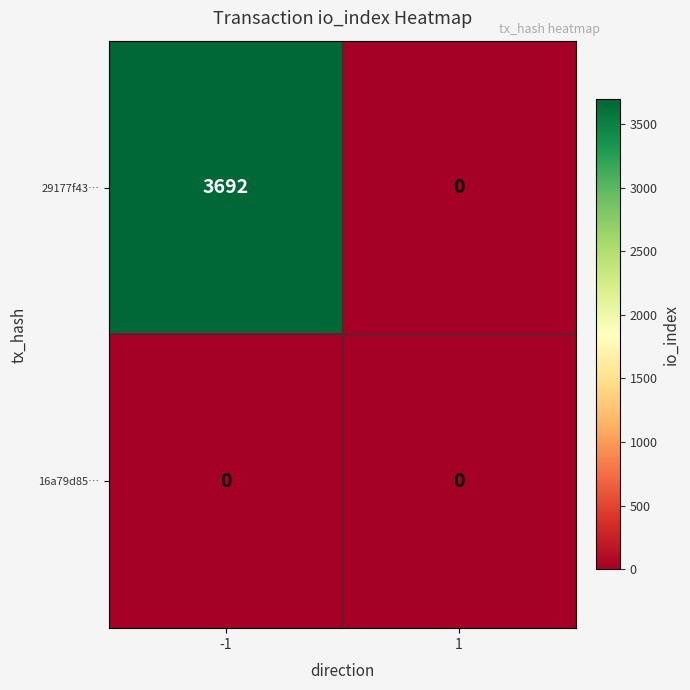

Which series has the largest range (max minus min)?

29177f43…